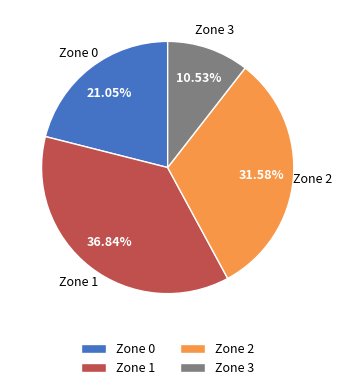

To the nearest percent, what is the combined percentage of Zone 3 and Zone 0?

32%